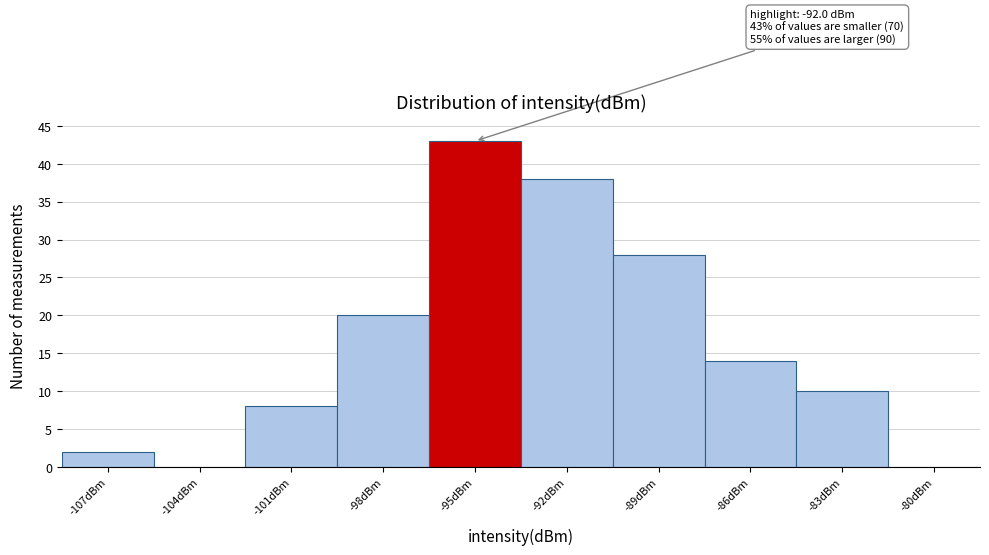

Reading left to right, transcribe all the data shown in this chart.

-107dBm=2	-104dBm=0	-101dBm=8	-98dBm=20	-95dBm=43	-92dBm=38	-89dBm=28	-86dBm=14	-83dBm=10	-80dBm=0